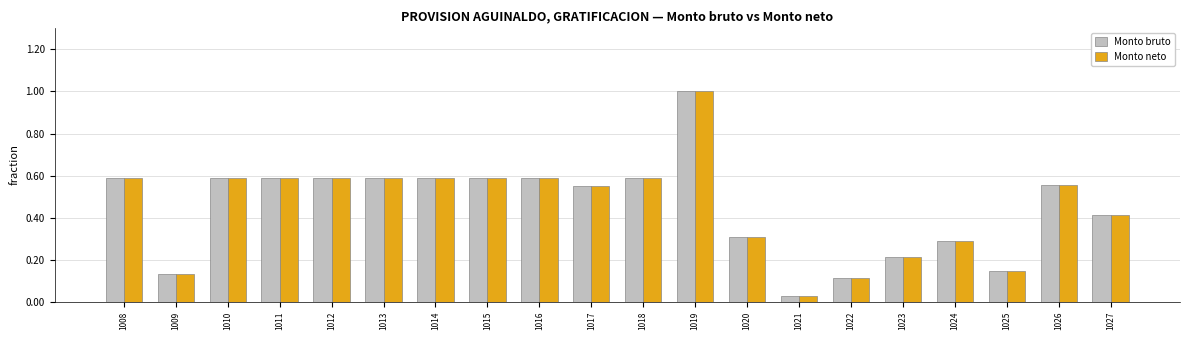

True or false: Monto neto has a value of 0.1 at 1025.

True